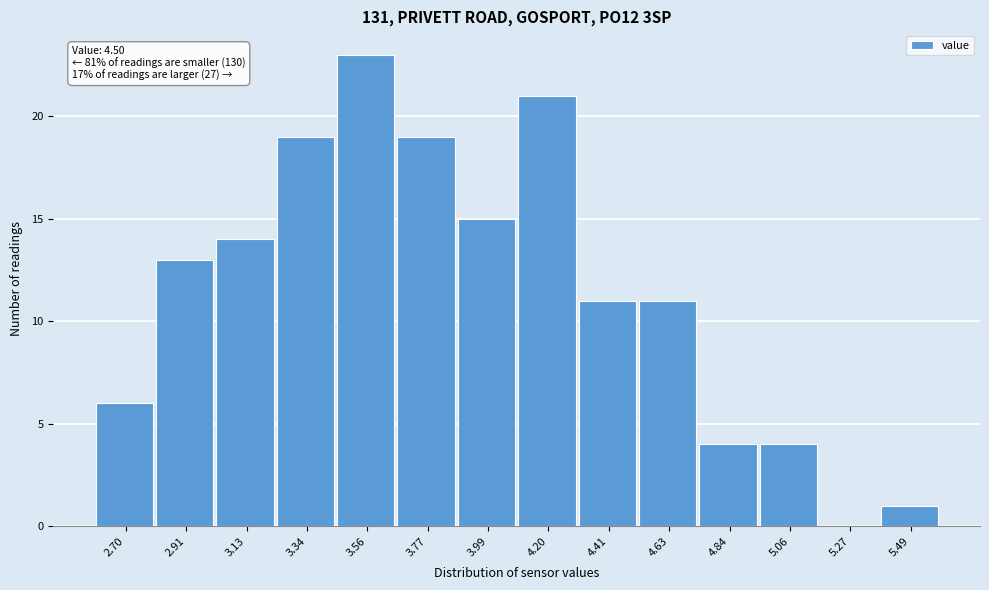

Reading left to right, list all the values displayed in this chart.

2.70=6	2.91=13	3.13=14	3.34=19	3.56=23	3.77=19	3.99=15	4.20=21	4.41=11	4.63=11	4.84=4	5.06=4	5.27=0	5.49=1